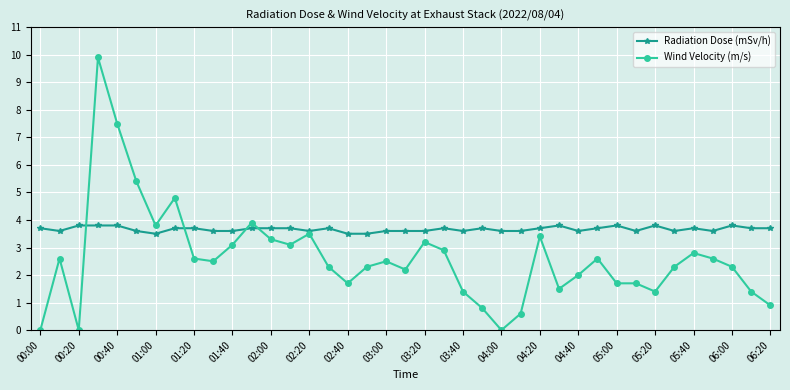

True or false: Radiation Dose (mSv/h) has more than 2 points higher than both neighbors.

True